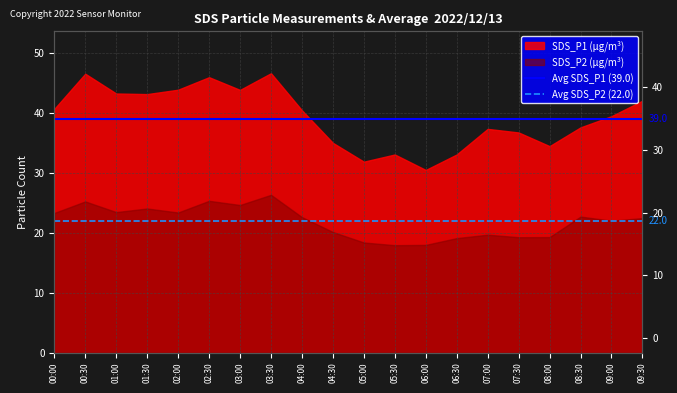

What is the average value of the Avg SDS_P2 (22.0) series?

22